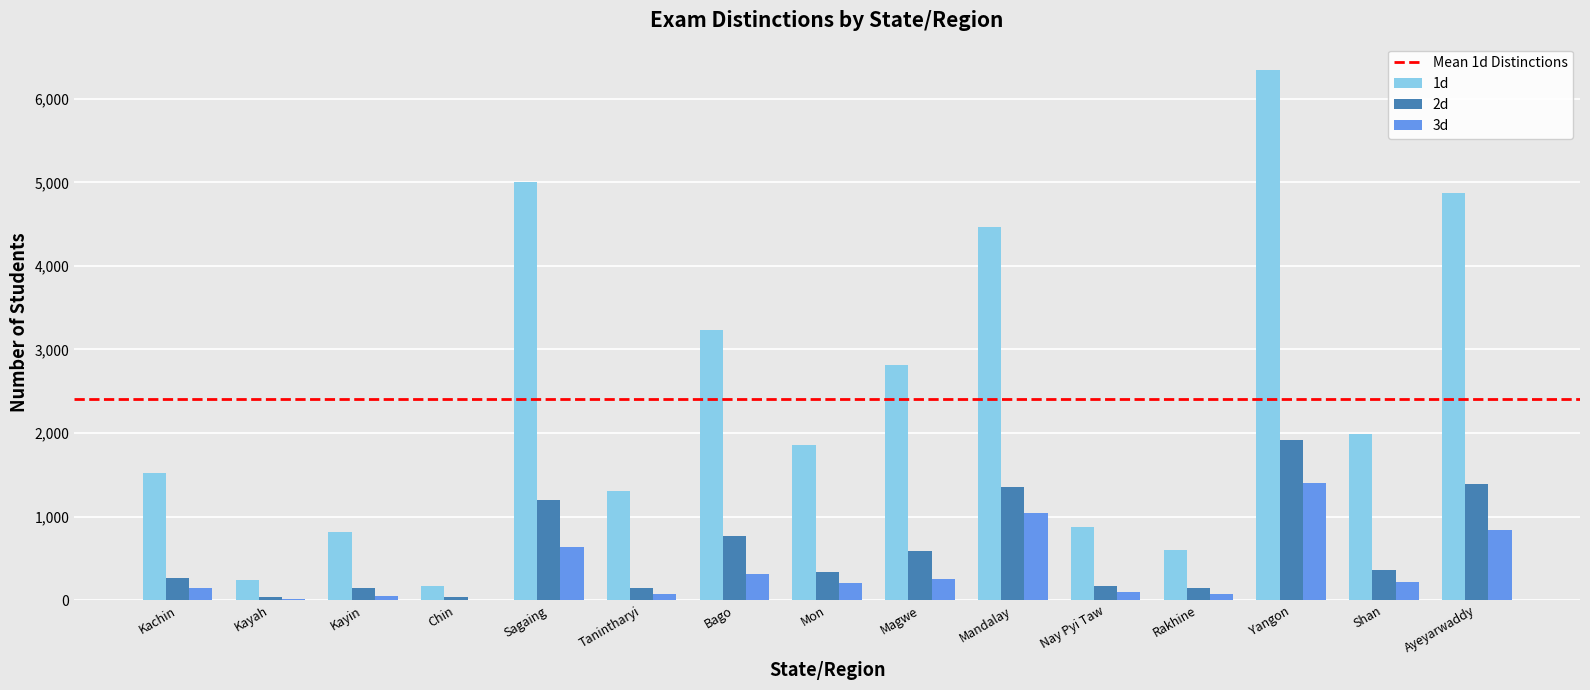

What is the maximum value shown in the chart?

6342